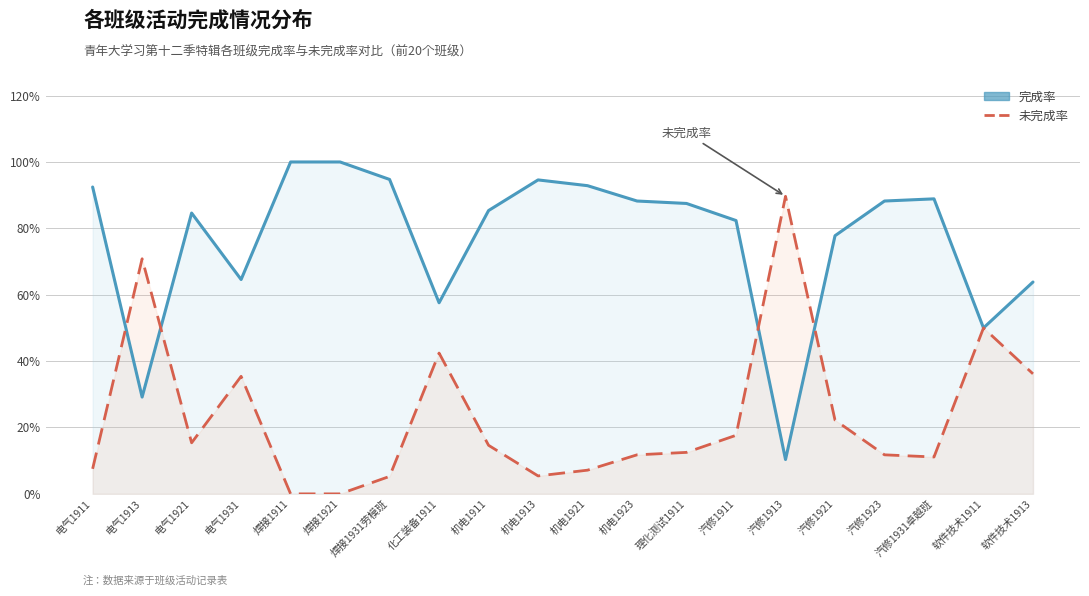

What is the label of the 3rd point from the right?

汽修1931卓越班